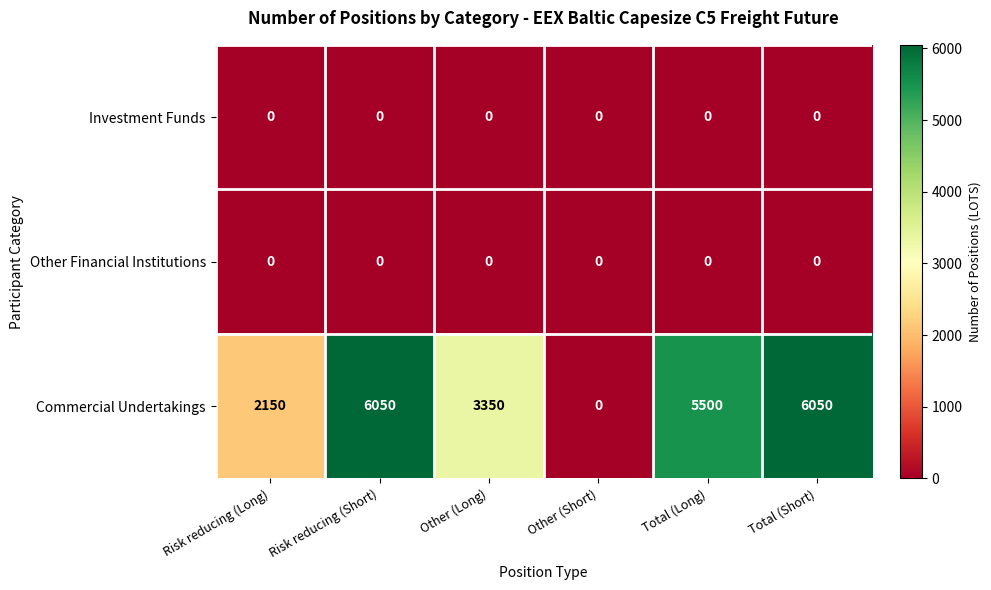

How many categories are shown in the chart?

6